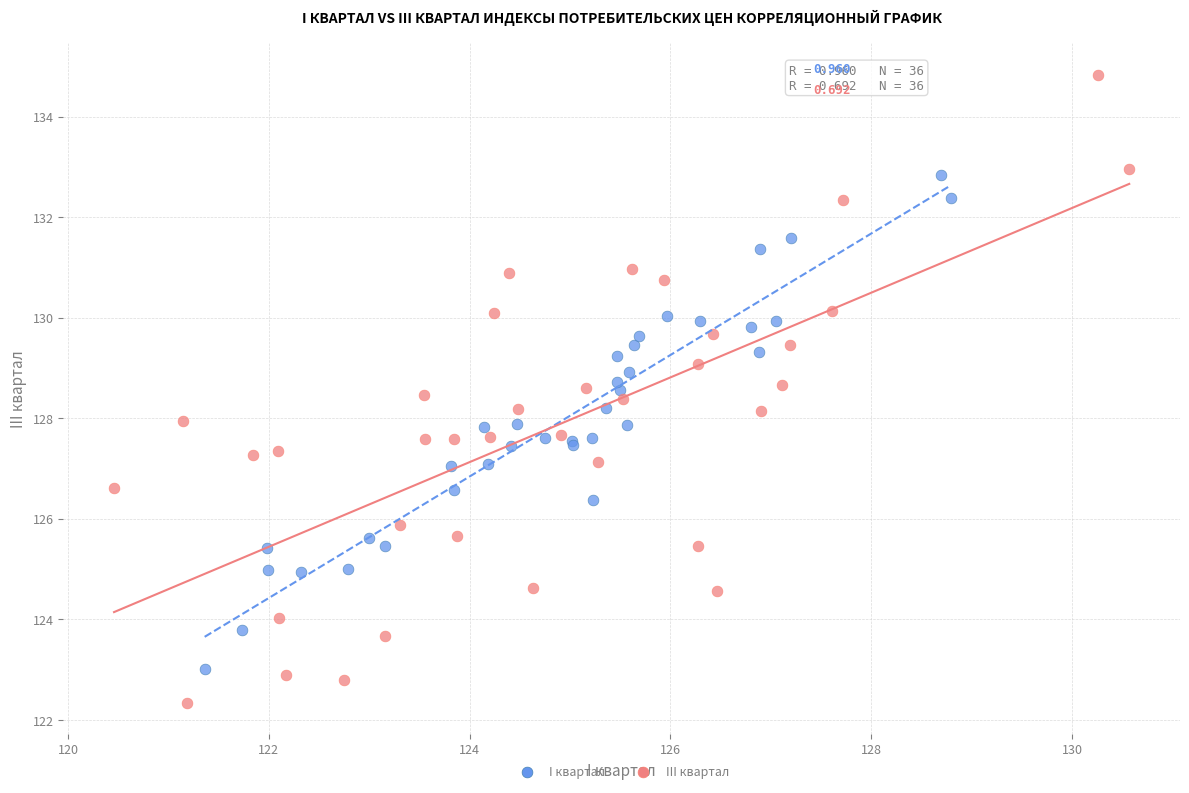

Which series contains the lowest Y value?

III квартал